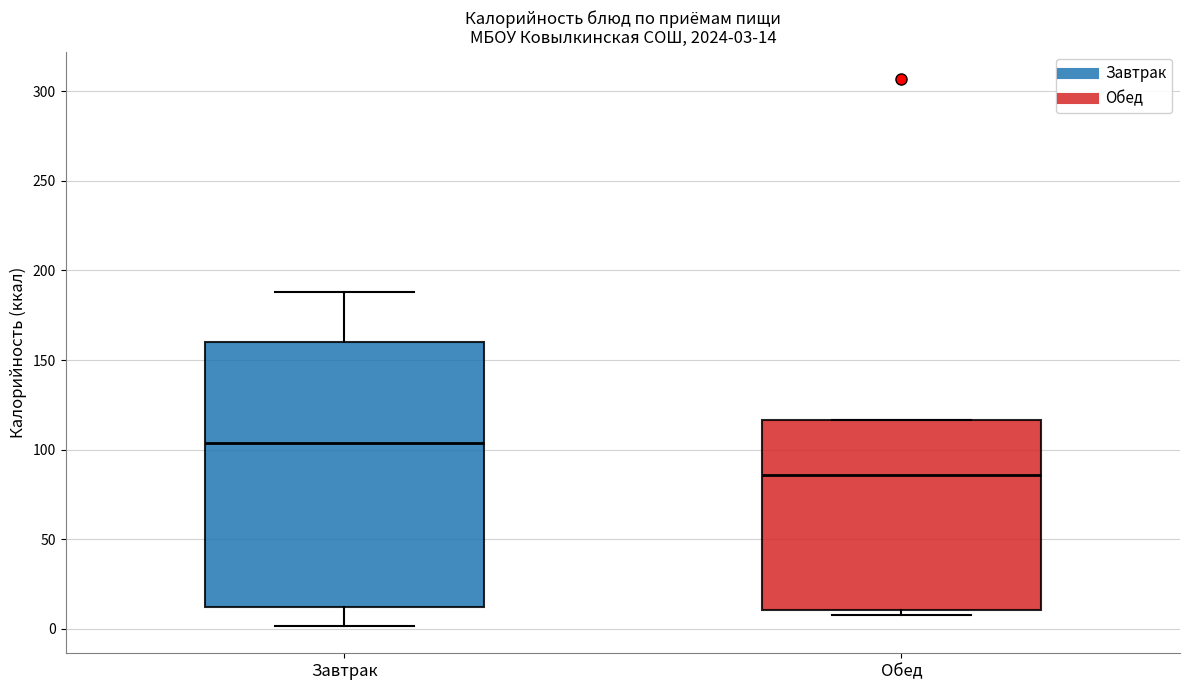

Which box is the tallest, from its lower edge to its upper edge?

Завтрак